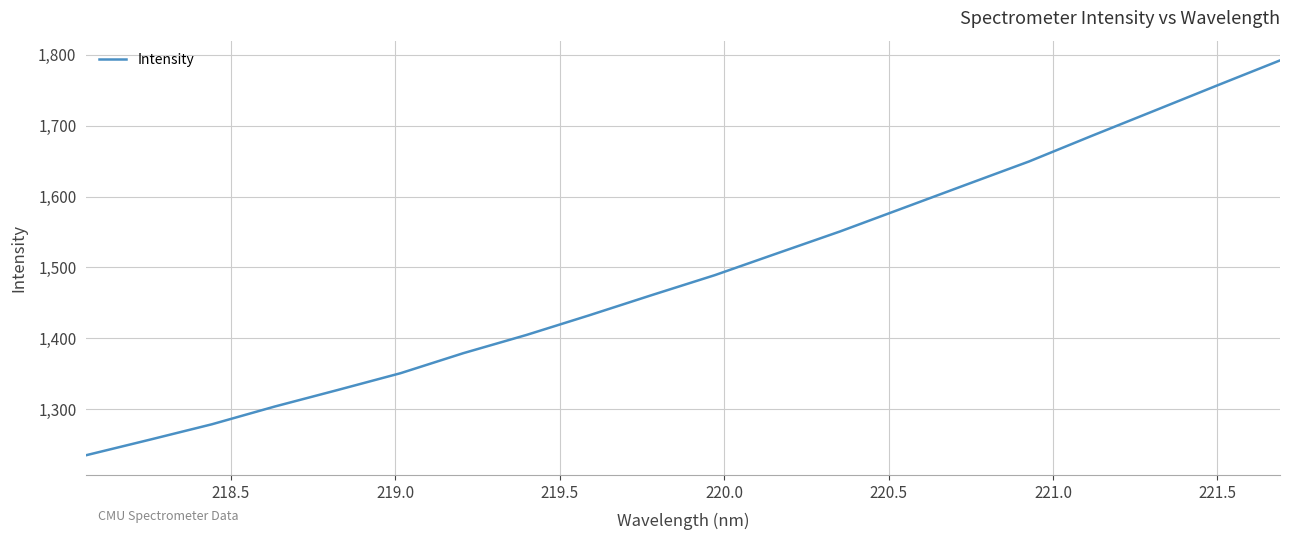

What is the difference between the maximum and minimum values?

557.5